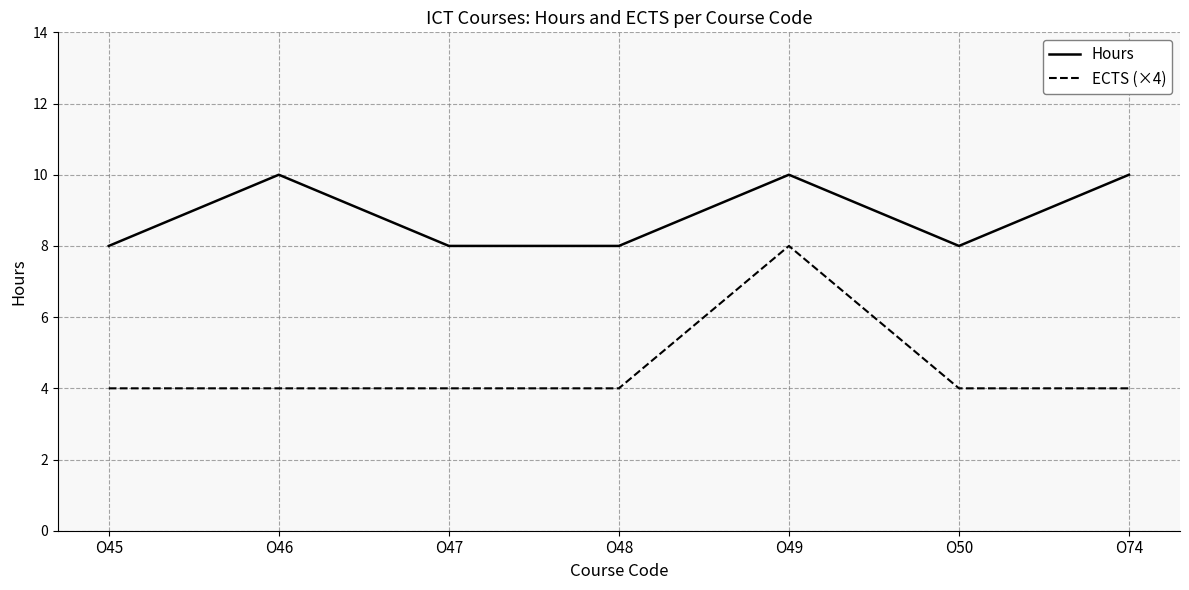

What are all the series names shown in the legend?

Hours, ECTS (×4)